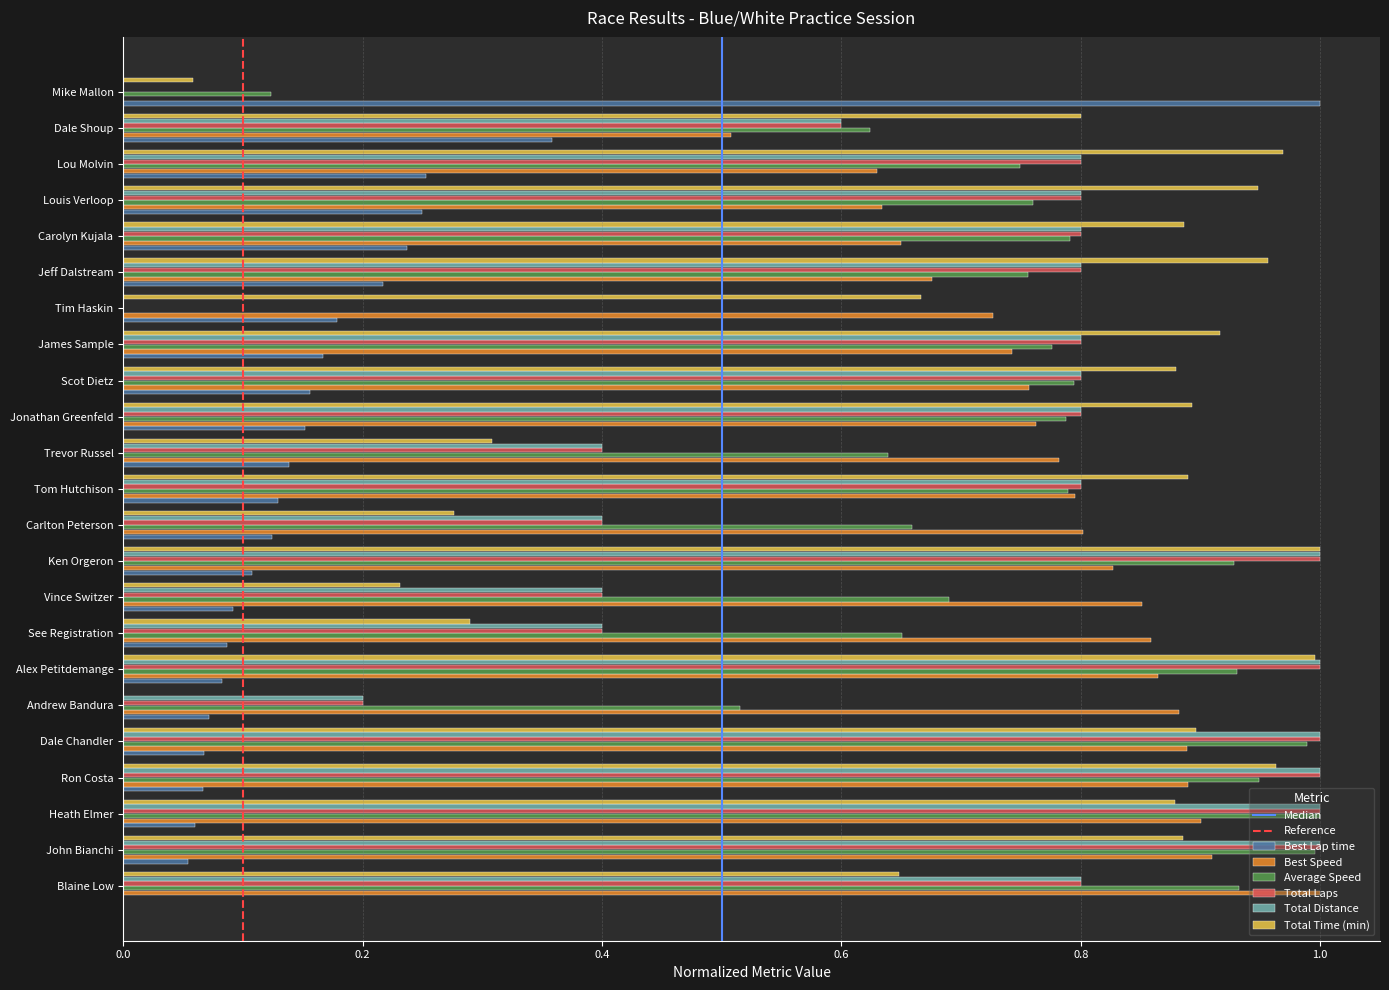

True or false: Total Laps has a value of 0.8 at James Sample.

True